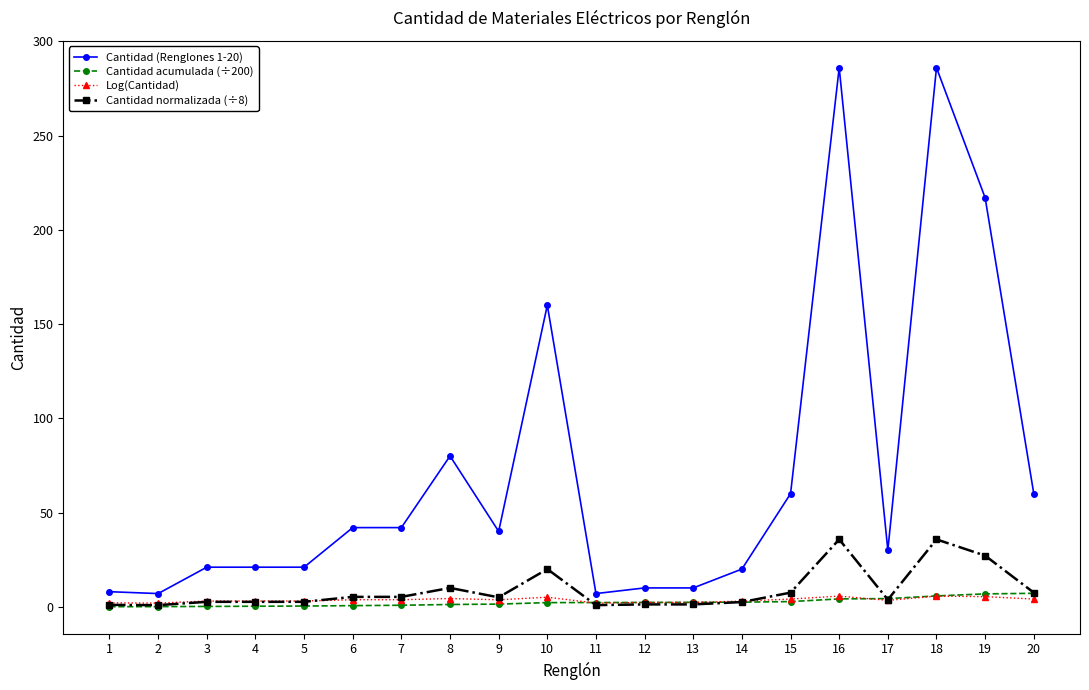

How many lines are shown in the chart?

4